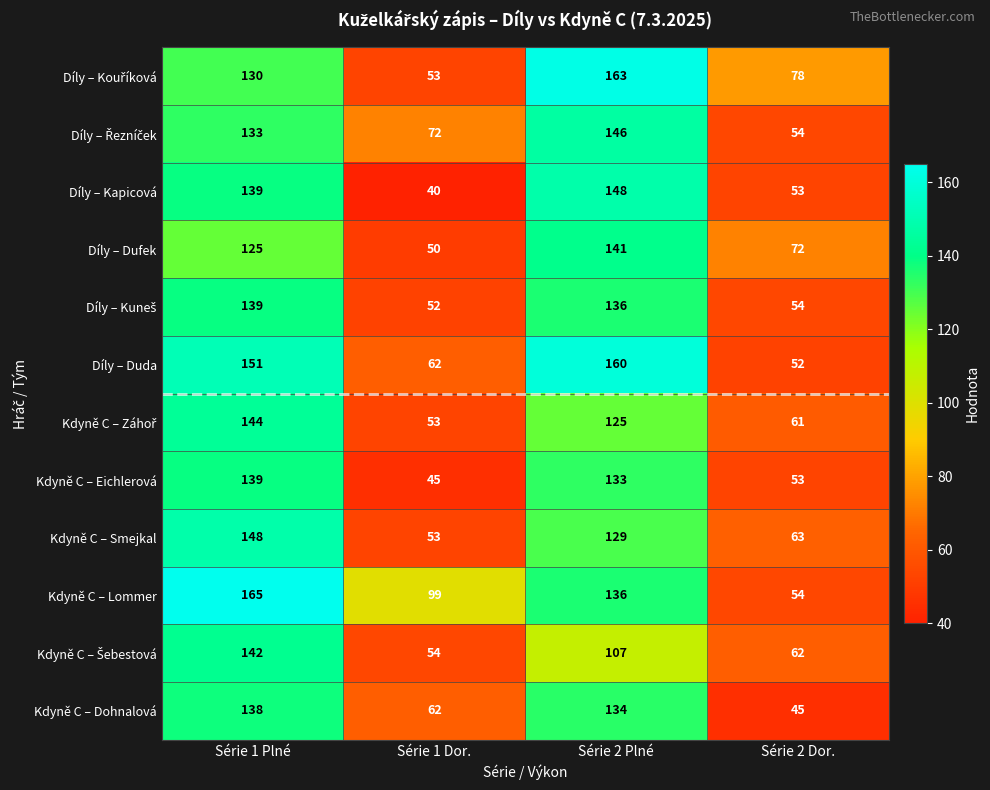

What is the highest value of the Kdyně C – Eichlerová series?

139